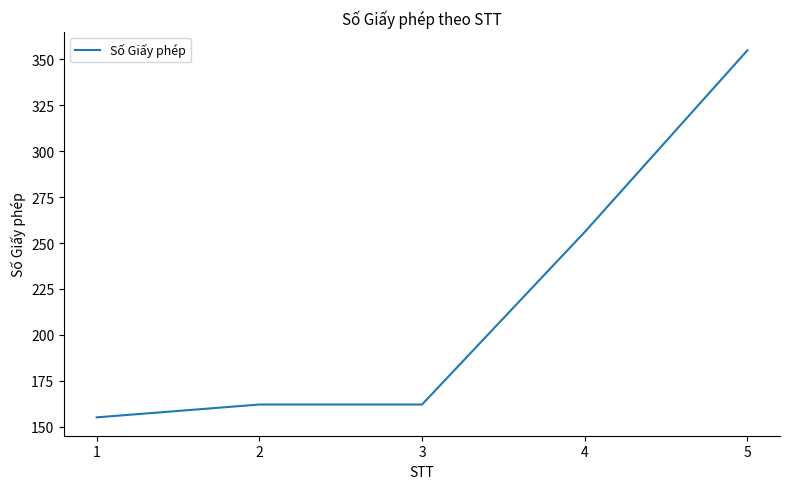

True or false: the data has more than 2 interior local peaks.

False